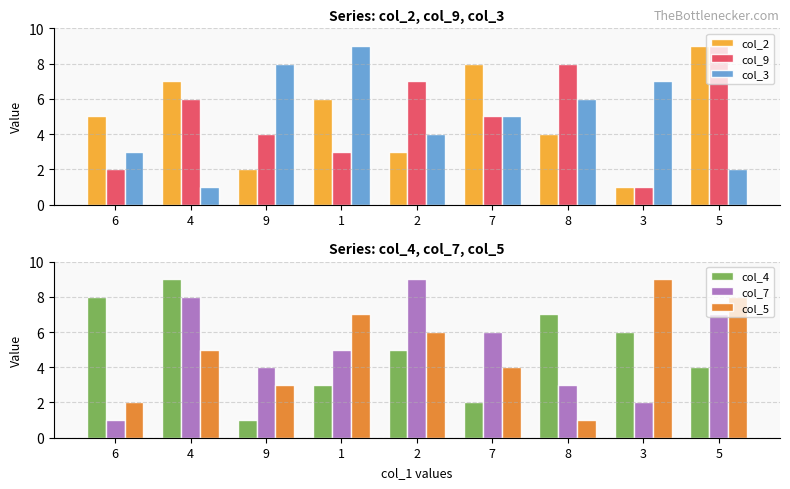

How many groups of bars are there?

9